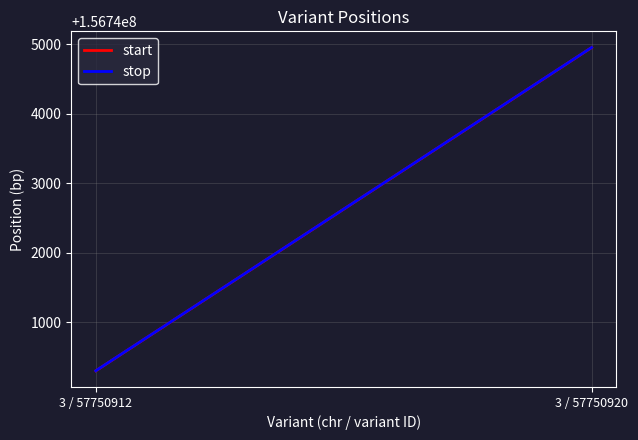

What is the value of the stop point at the 2nd from the left?

156744950